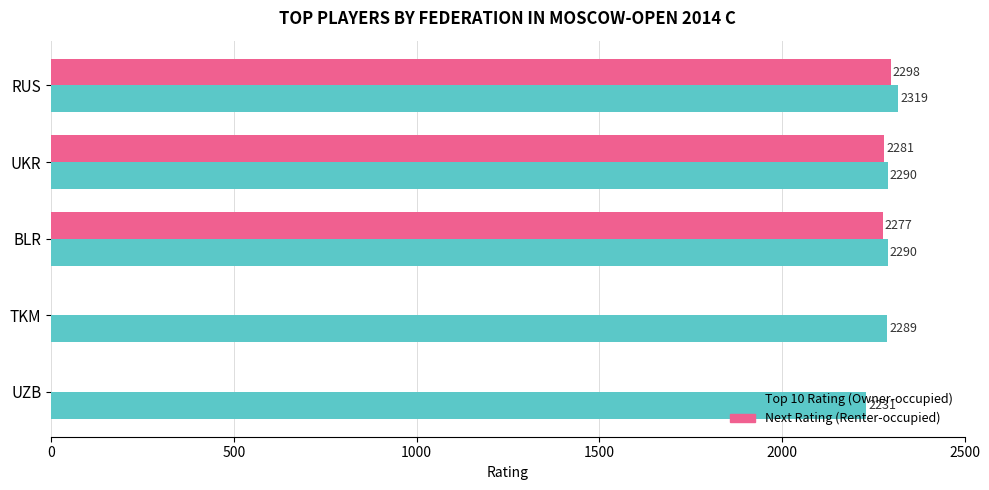

Which series has the largest total across all categories?

Top 10 Rating (Owner-occupied)